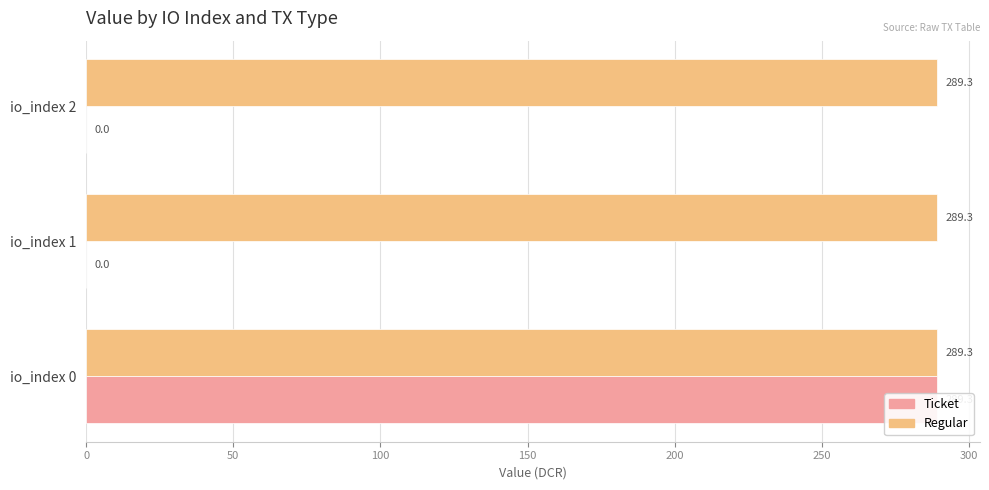

True or false: Ticket has a value of 195.6 at io_index 2.

False